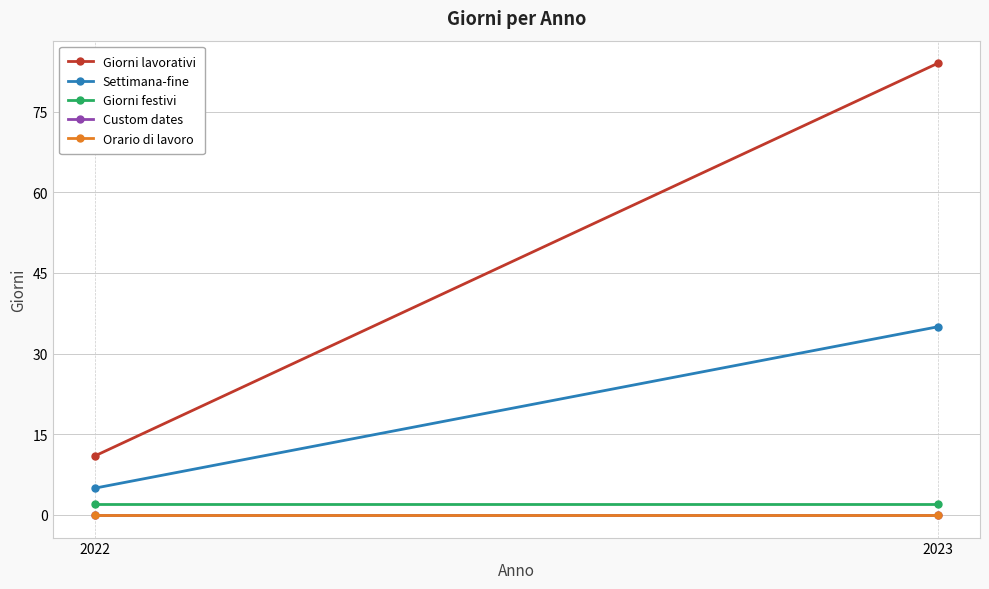

What are all the series names shown in the legend?

Giorni lavorativi, Settimana-fine, Giorni festivi, Custom dates, Orario di lavoro